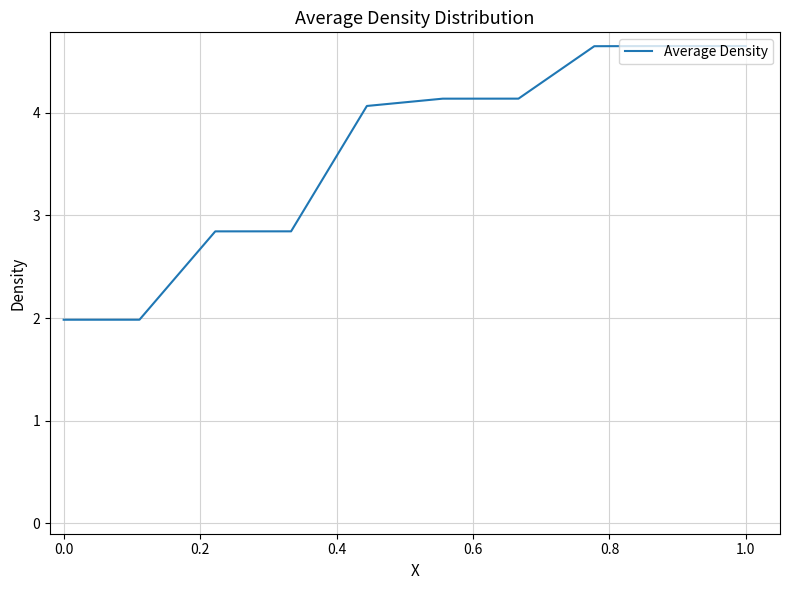

What is the difference between the maximum and minimum values?

2.7